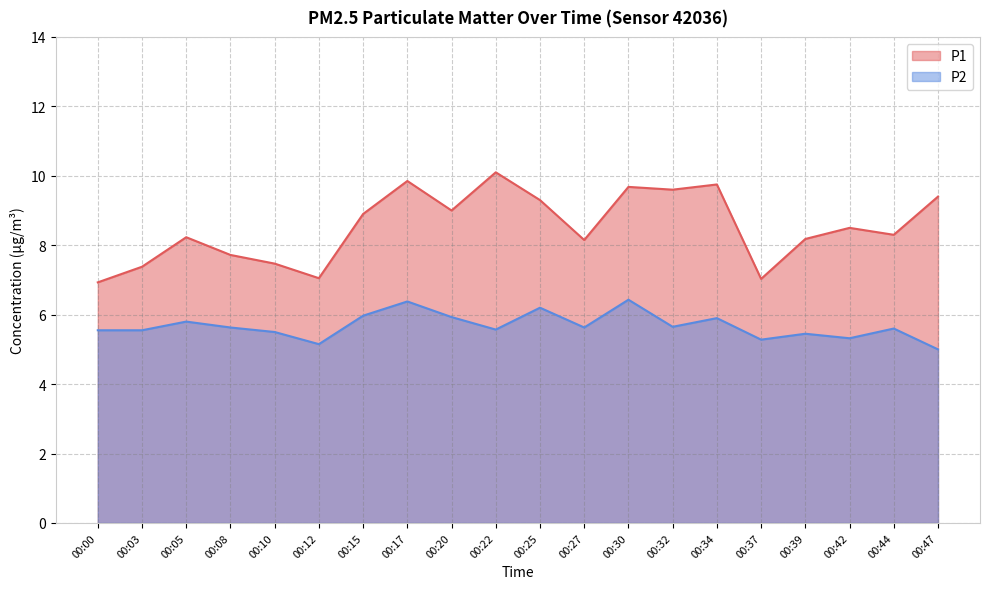

Count the number of data series in this chart.

2